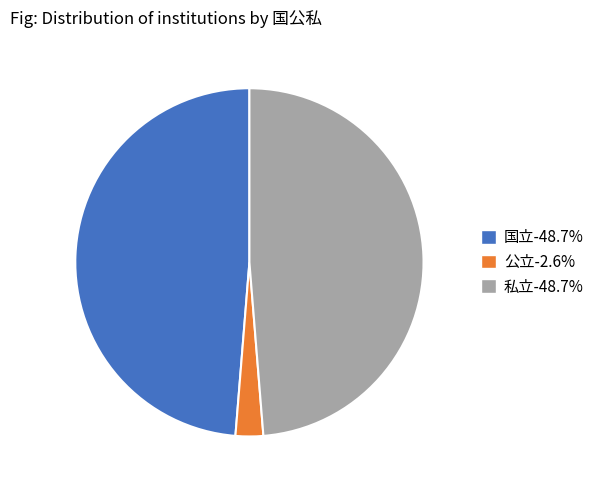

Which slice is the smallest?

公立